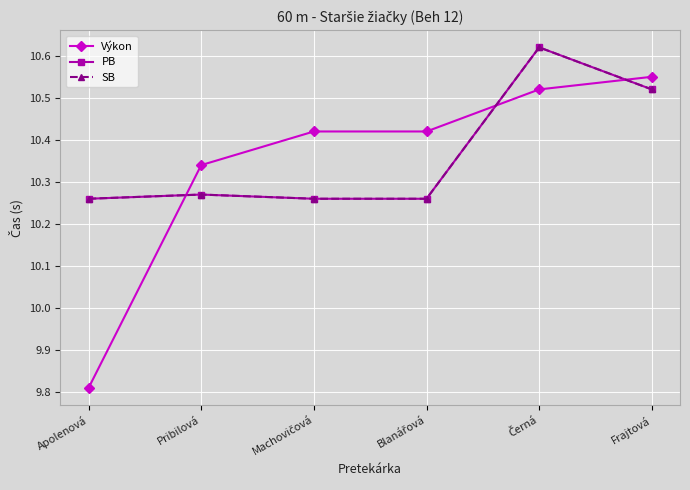

Is this an area chart (filled region under the line)?

No